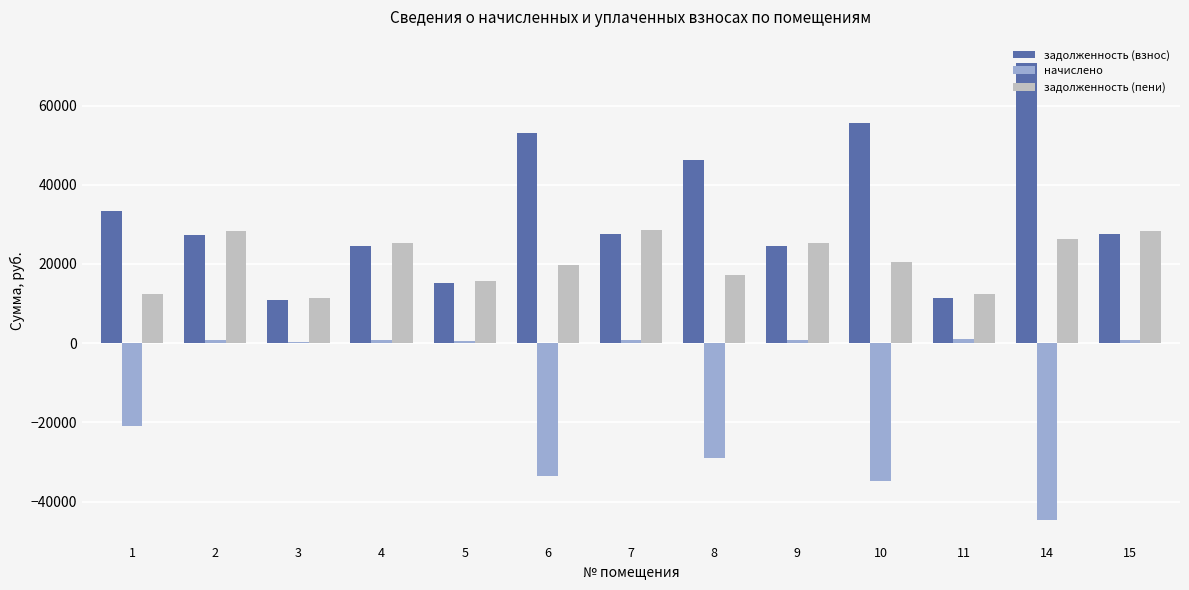

True or false: задолженность (пени) has a value of 28249.0 at 2.

True